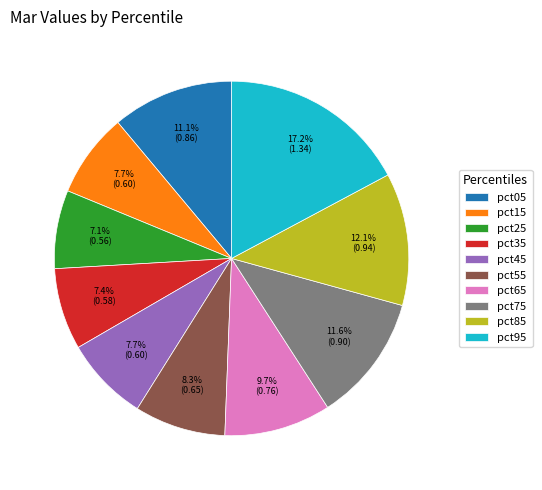

Is there any slice that represents more than half of the pie?

No